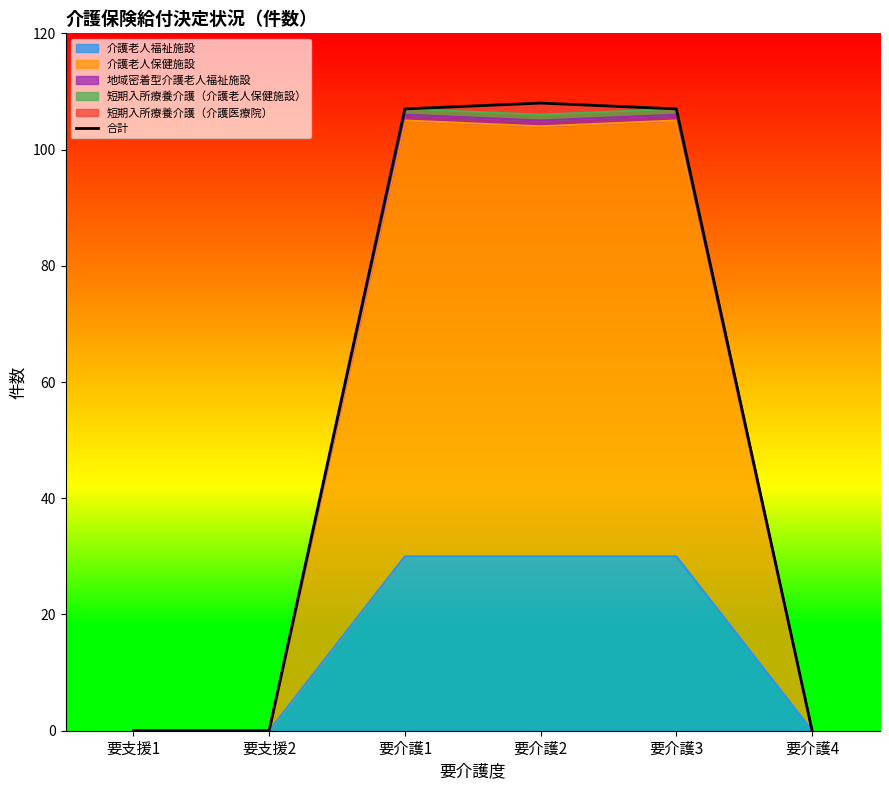

What is the change in value from 要介護2 to 要介護3?

-1